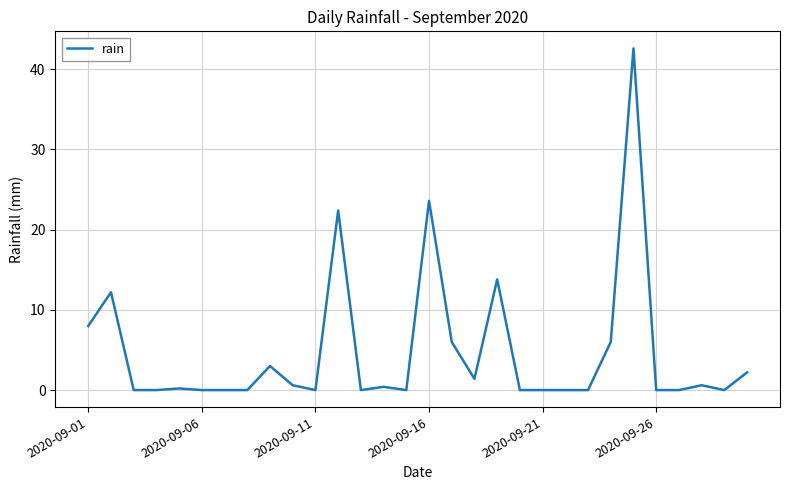

What is the maximum value shown in the chart?

42.6